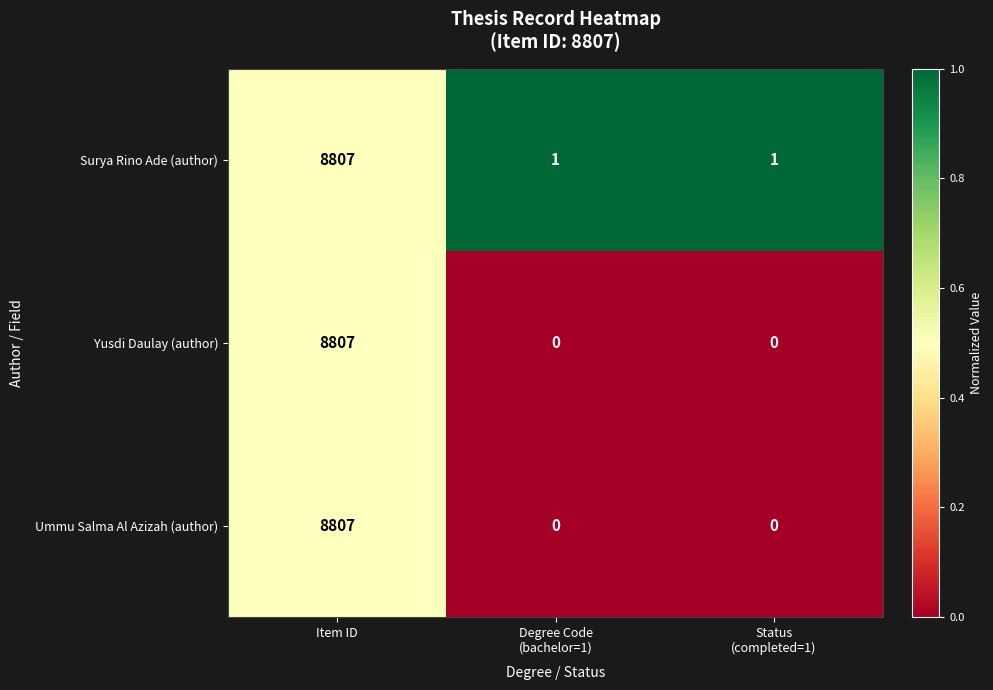

Reading left to right, list all the values displayed in this chart.

Surya Rino Ade (author): 8807	1	1
Yusdi Daulay (author): 8807	0	0
Ummu Salma Al Azizah (author): 8807	0	0